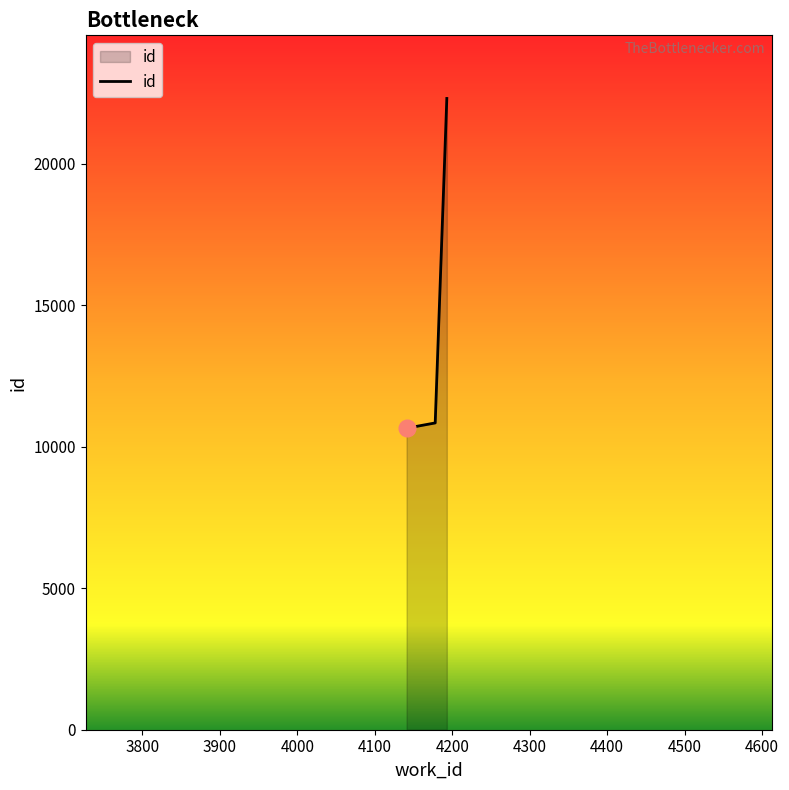

Reading left to right, transcribe all the data shown in this chart.

10658	10844	22313